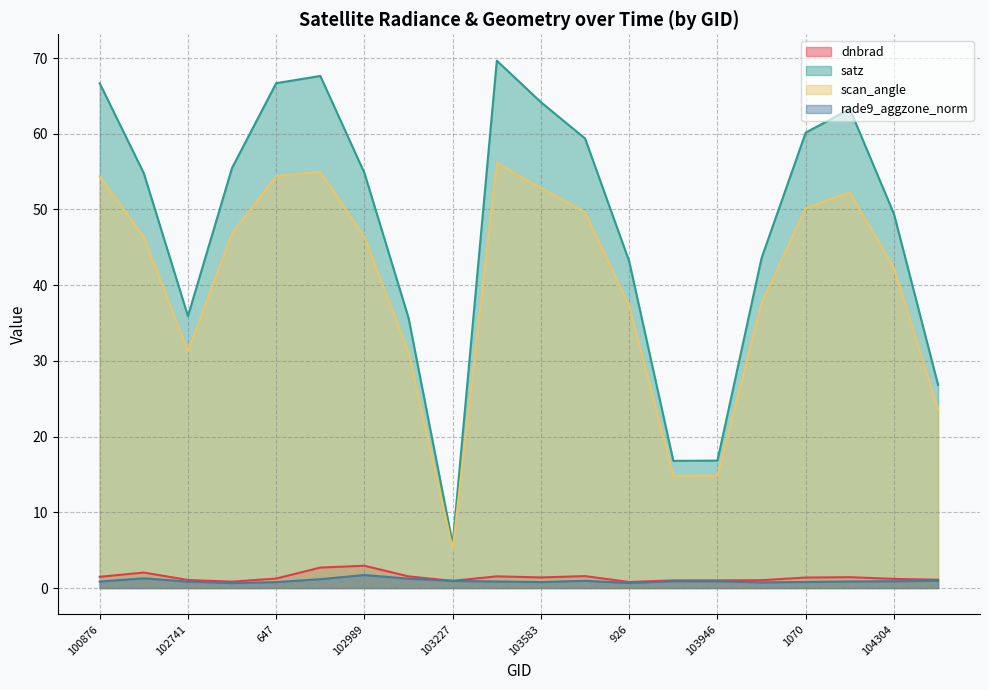

True or false: satz has a value of 59.4 at 103592.

True